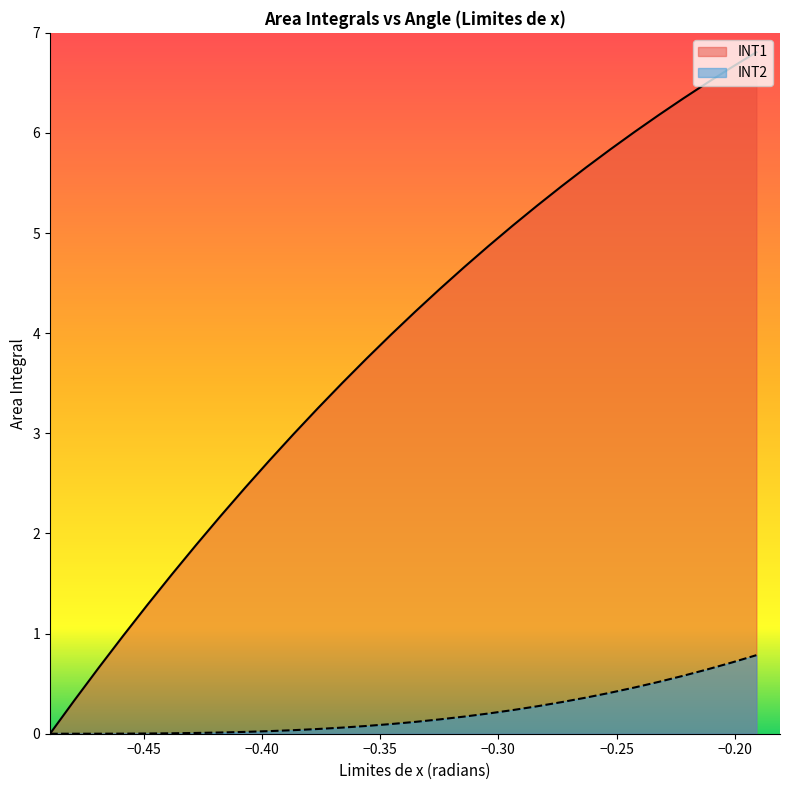

True or false: INT1 and INT2 intersect in this chart.

False